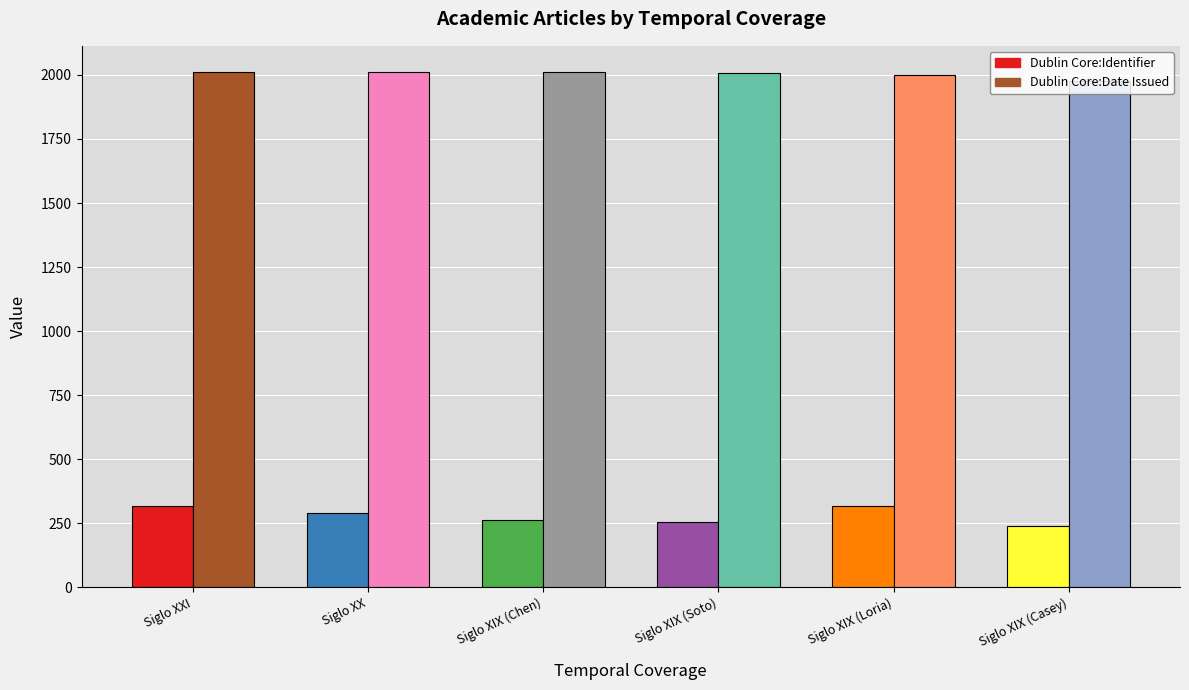

Reading left to right, transcribe all the data shown in this chart.

Dublin Core:Identifier: 316	290	262	256	317	238
Dublin Core:Date Issued: 2013	2013	2013	2009	2001	1975